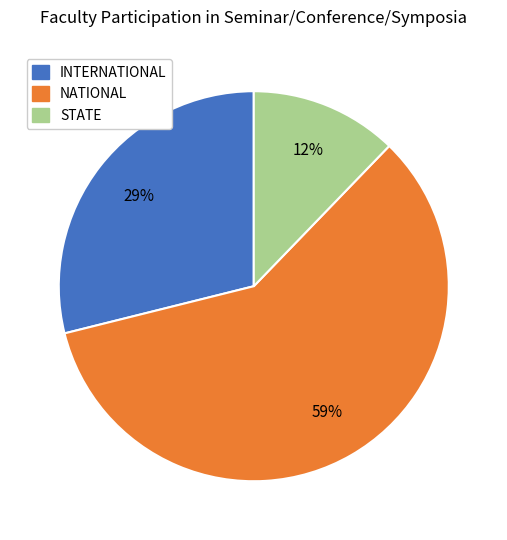

Is there a majority slice in this chart?

Yes